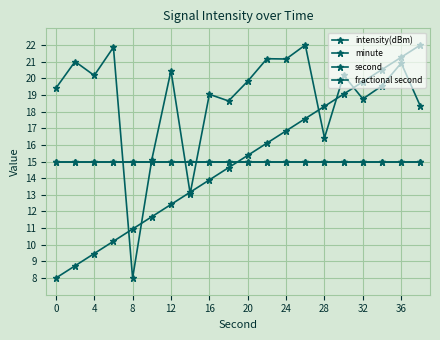

Does the chart have visible grid lines?

Yes